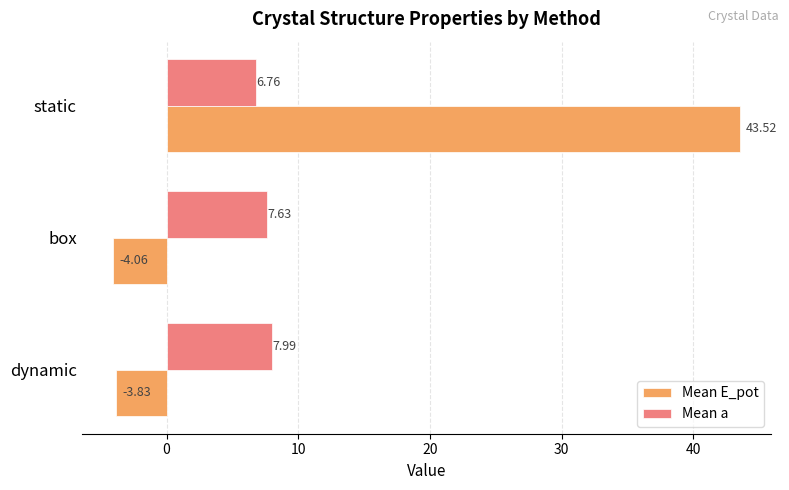

Is the value of Mean a at dynamic greater than the value of Mean E_pot at box?

Yes